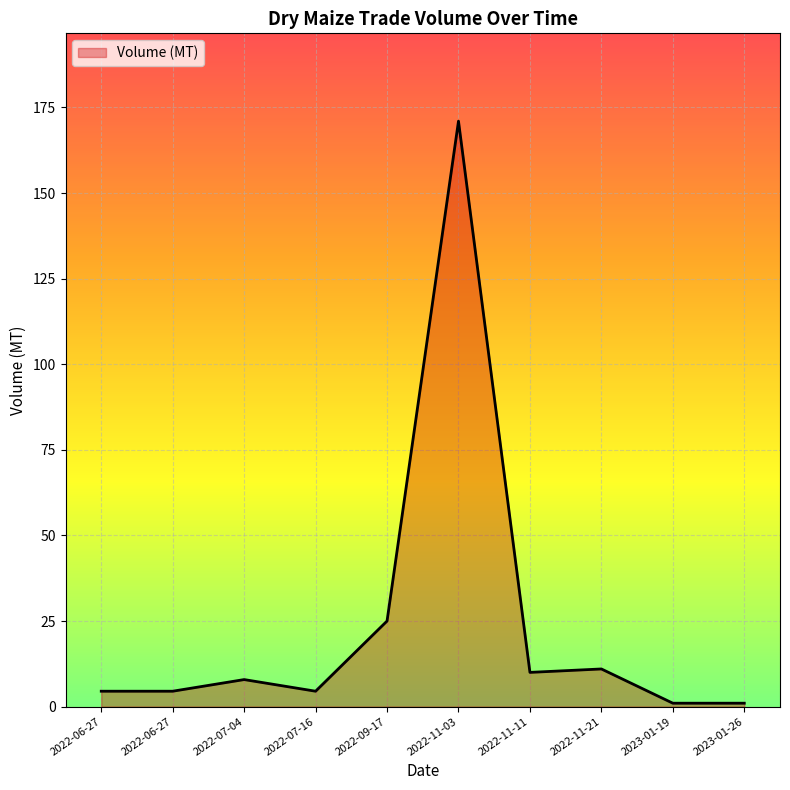

List the labels in order of value, largest first.

2022-11-03, 2022-09-17, 2022-11-21, 2022-11-11, 2022-07-04, 2022-07-16, 2022-06-27, 2022-06-27, 2023-01-26, 2023-01-19